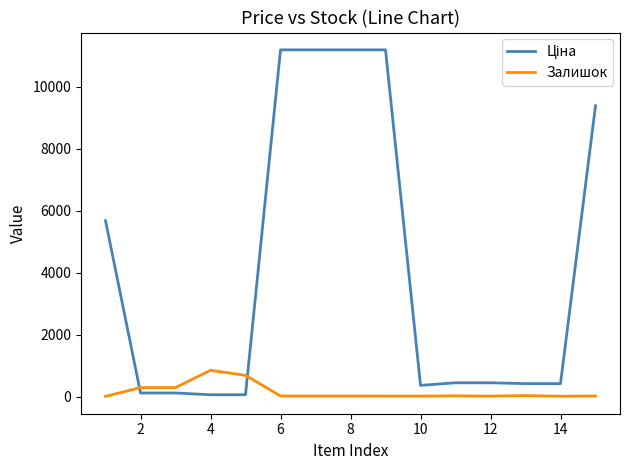

What is the difference between the maximum and minimum values in the Залишок series?

841.0